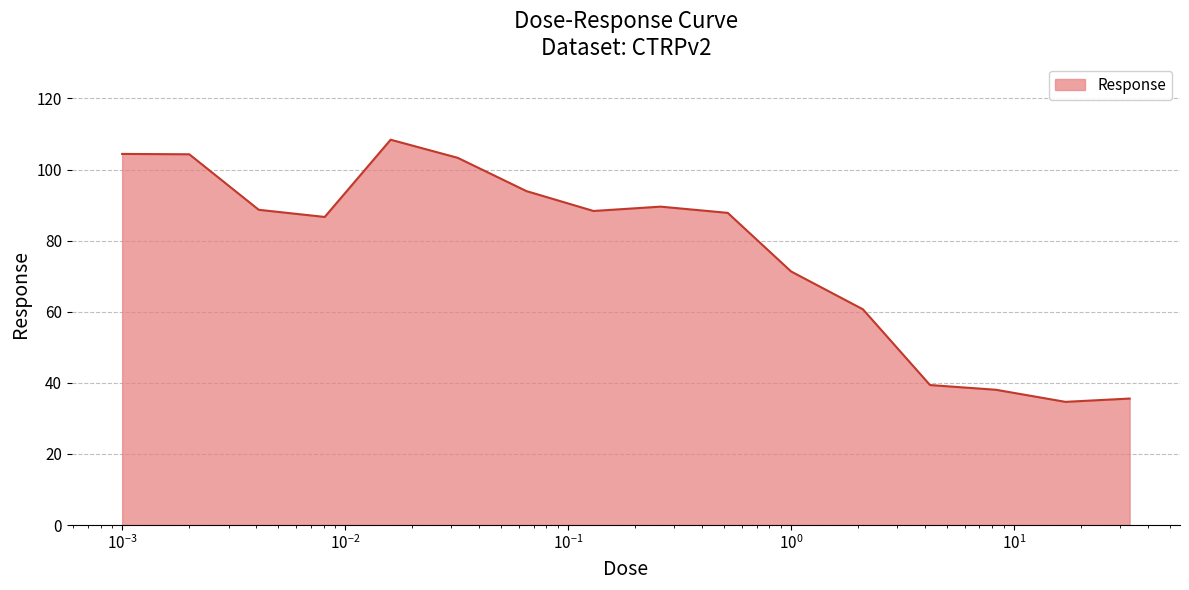

What is the maximum value shown in the chart?

108.4